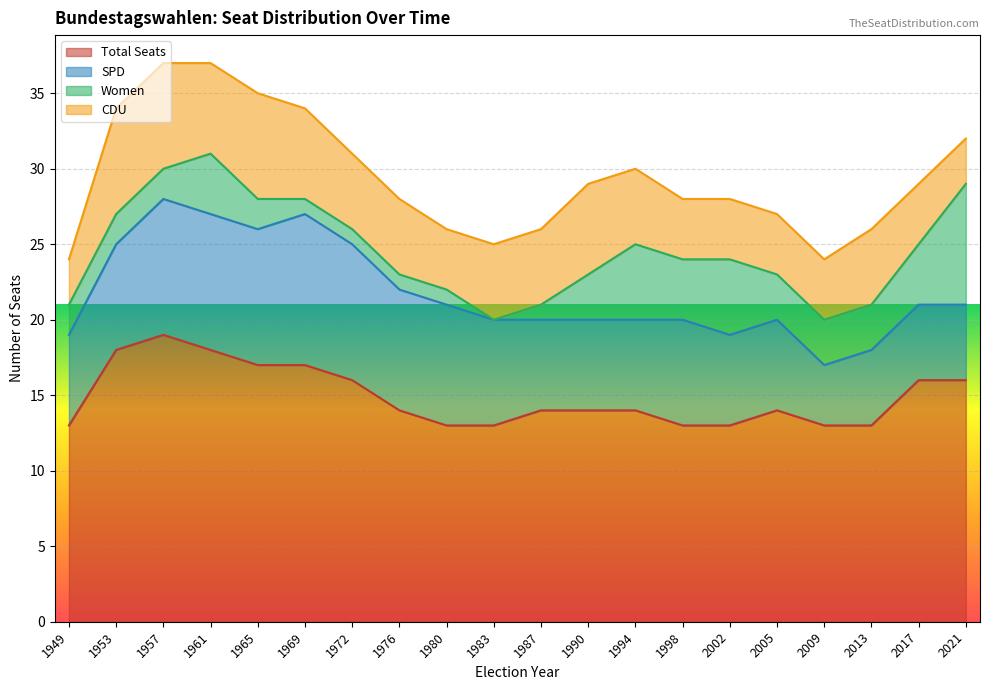

Reading left to right, extract all data points from this chart.

Total Seats: 13	18	19	18	17	17	16	14	13	13	14	14	14	13	13	14	13	13	16	16
SPD: 6	7	9	9	9	10	9	8	8	7	6	6	6	7	6	6	4	5	5	5
Women: 2	2	2	4	2	1	1	1	1	0	1	3	5	4	5	3	3	3	4	8
CDU: 3	7	7	6	7	6	5	5	4	5	5	6	5	4	4	4	4	5	4	3